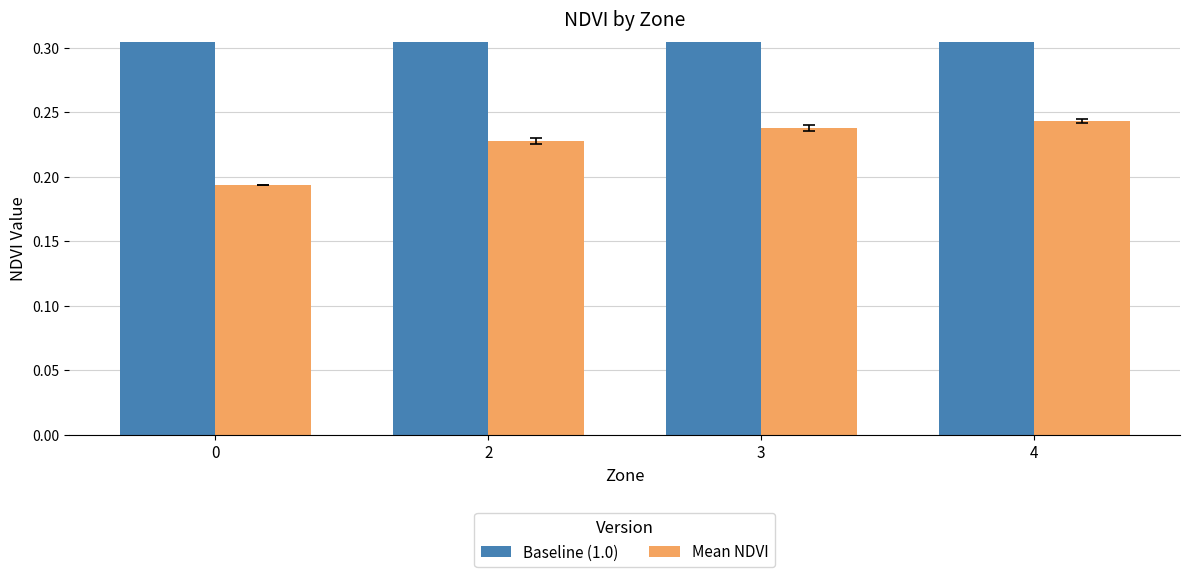

What is the approximate value of Mean NDVI at 4?

0.2